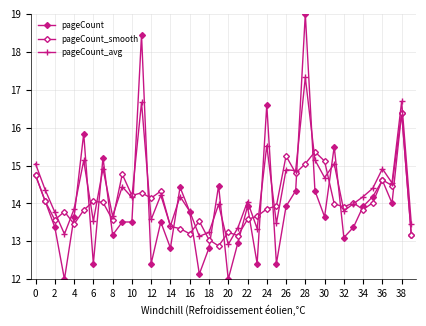

How many lines are shown in the chart?

3